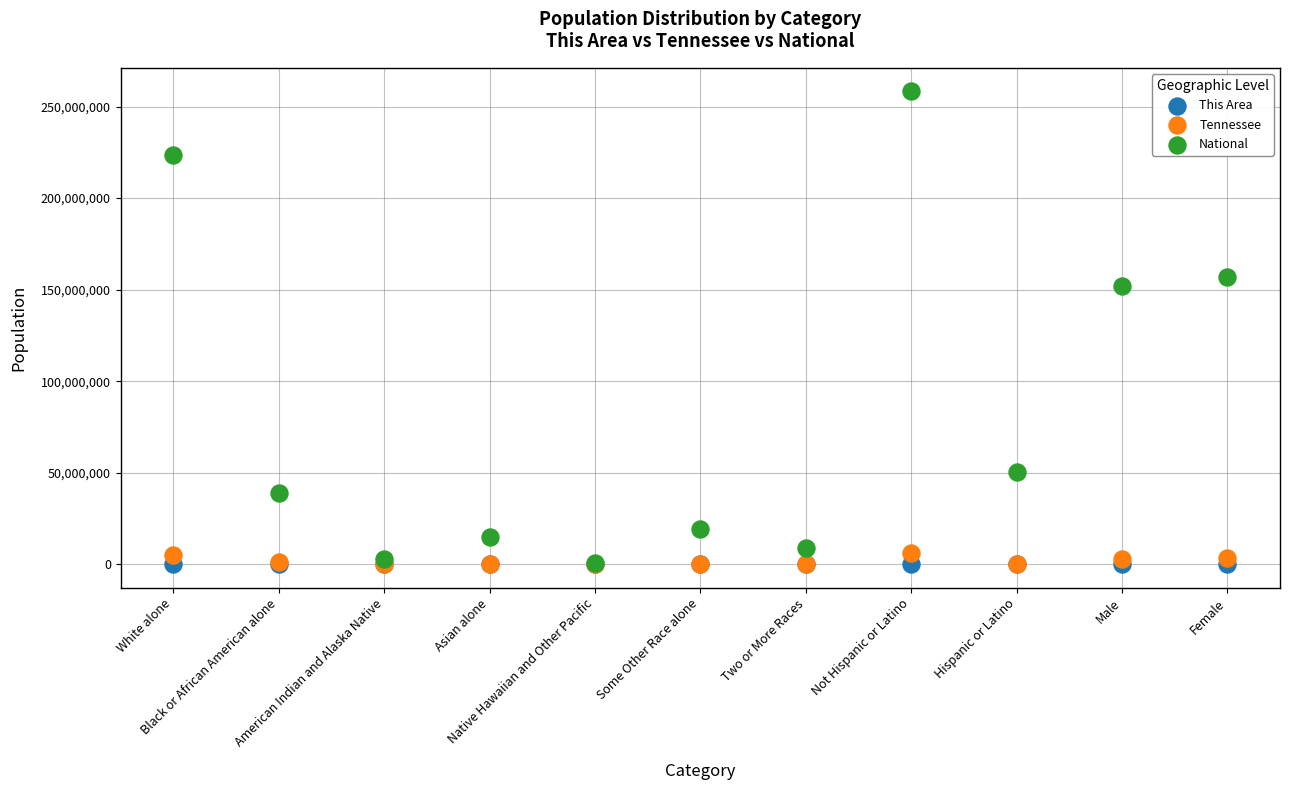

Which series reaches the maximum Y coordinate?

National